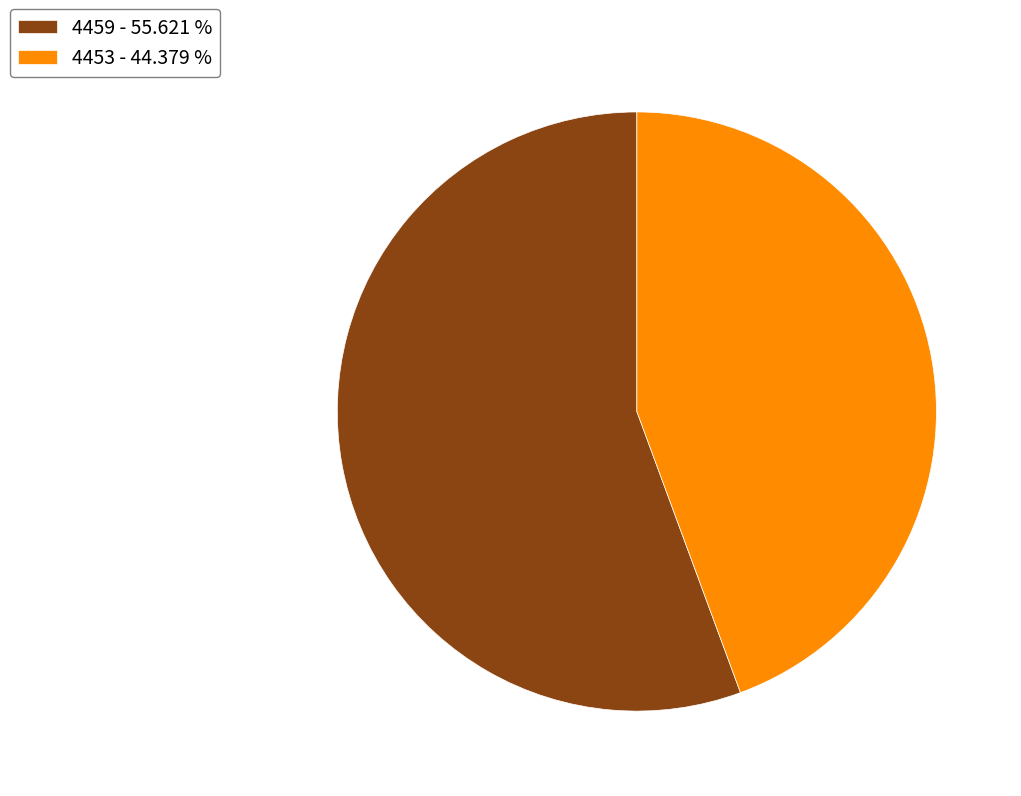

Which category has the biggest portion of the pie?

4459